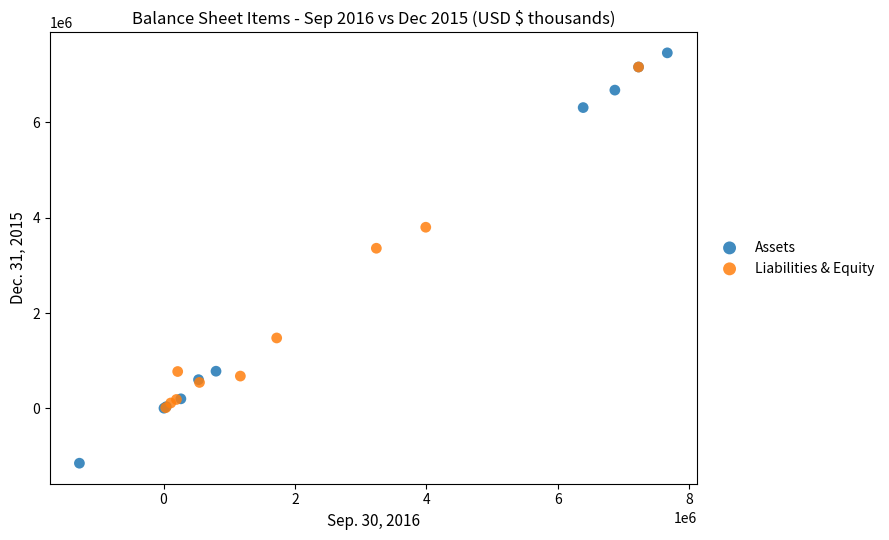

What are all the series names shown in the legend?

Assets, Liabilities & Equity